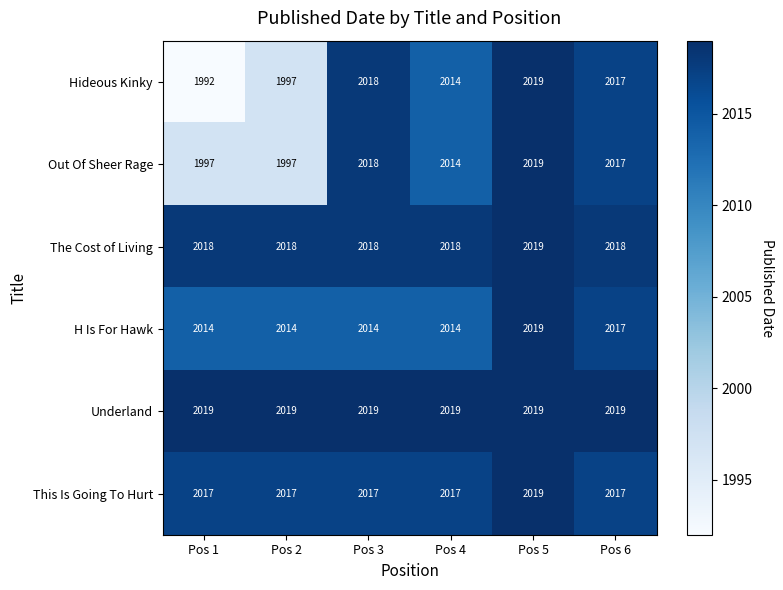

What is the average value of the Hideous Kinky series?

2010